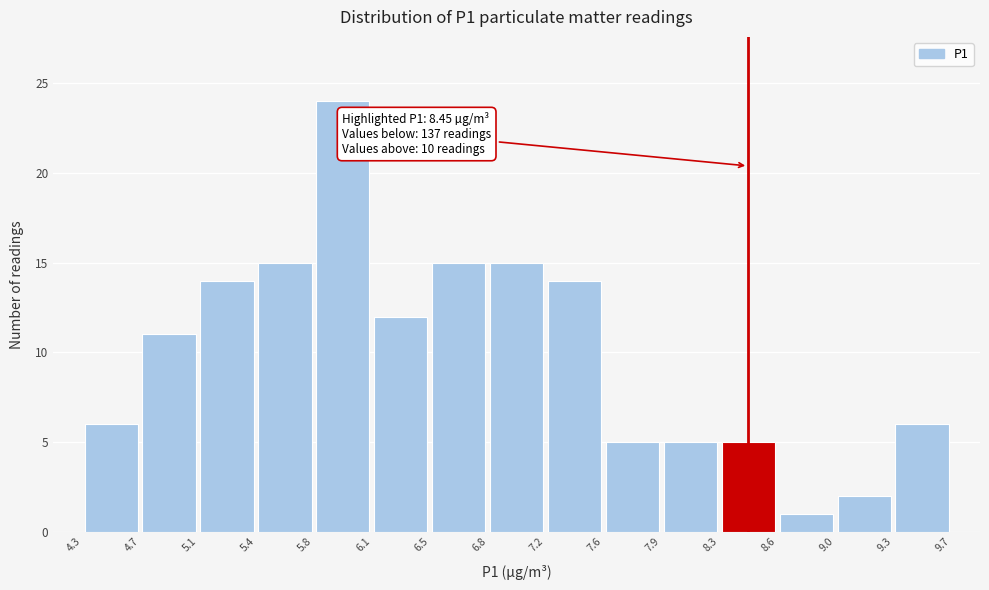

Which range on the x-axis has the tallest bar?

5.8 to 6.1